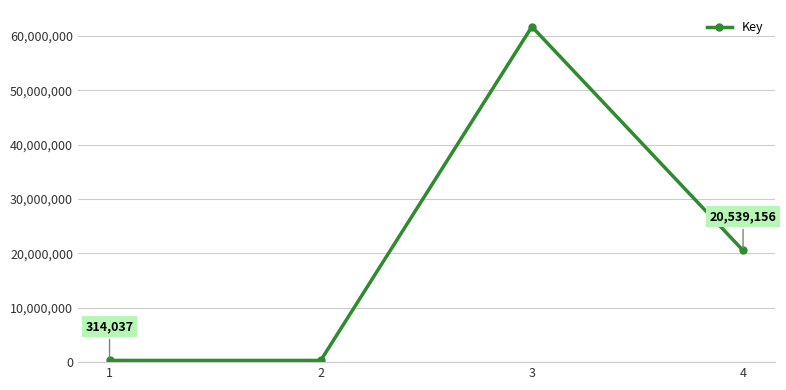

How many interior local peaks (higher than both neighbors) does the data have?

1